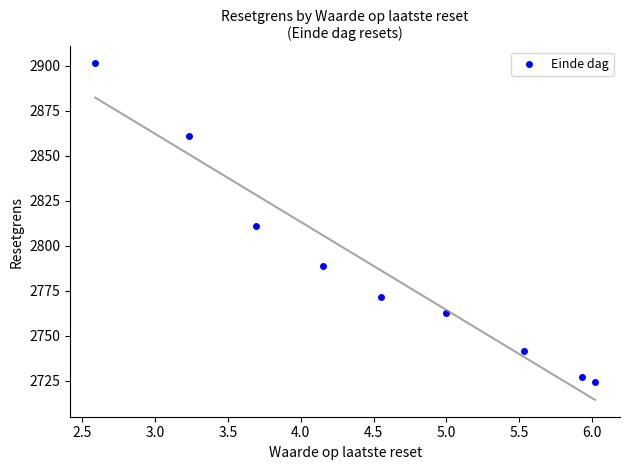

What is the average X value?

4.5